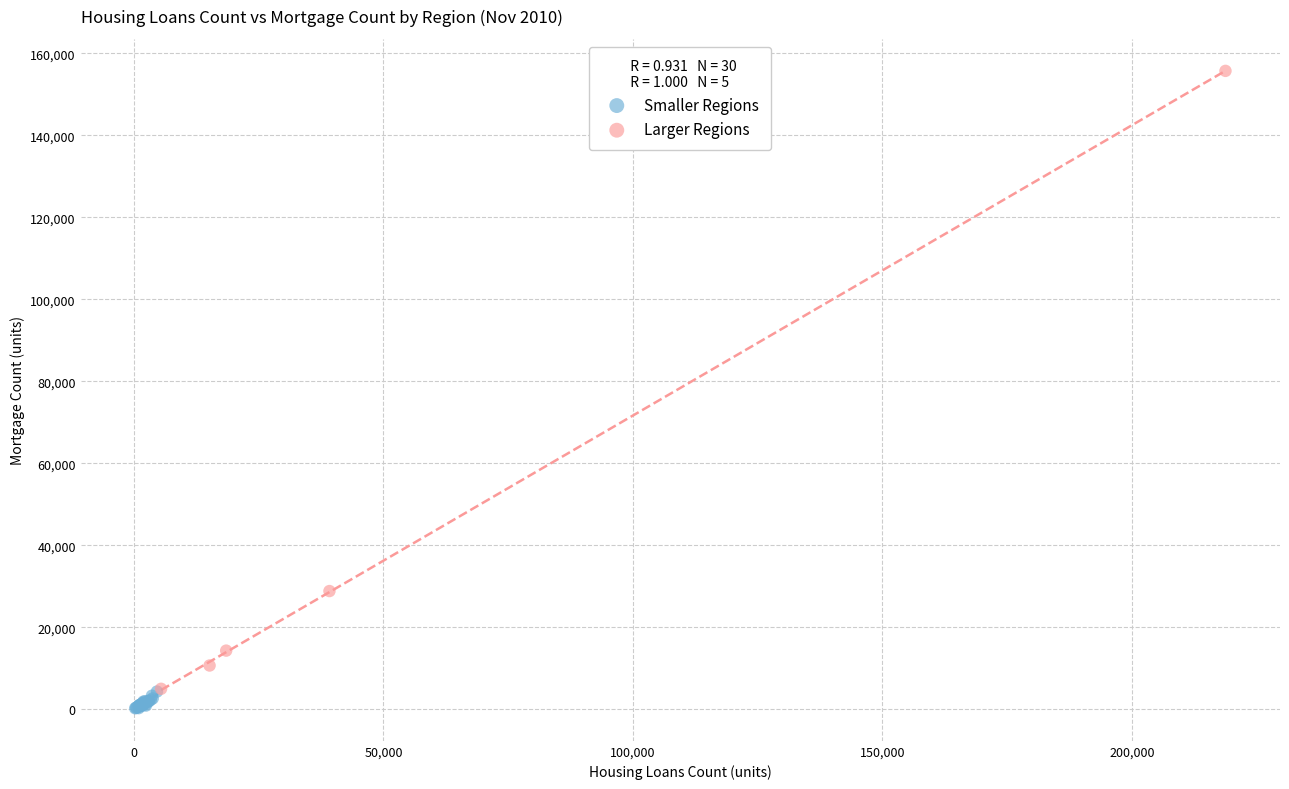

Which series has the widest spread of Y values?

Larger Regions